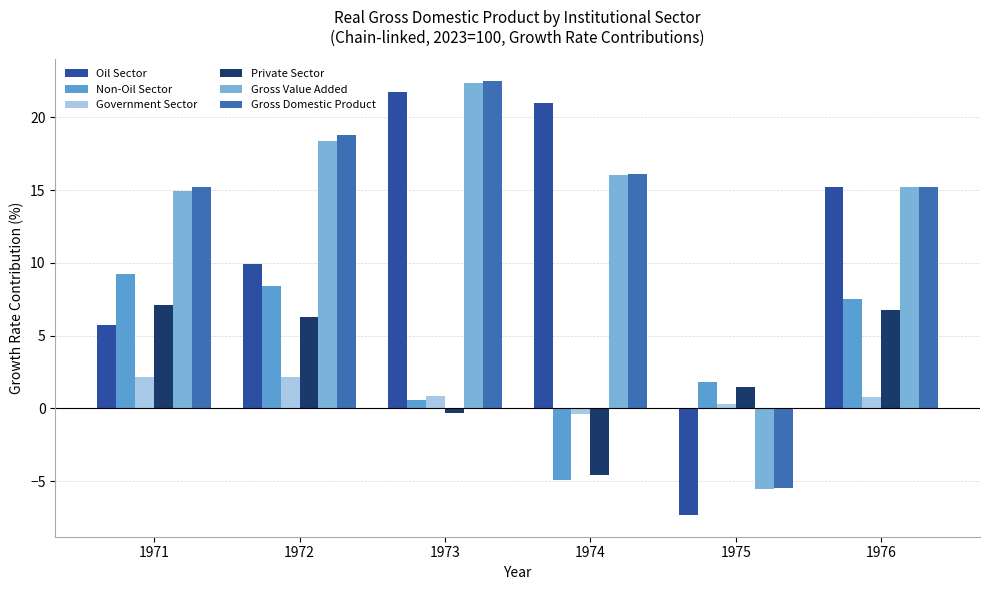

How many series are shown in this chart?

6